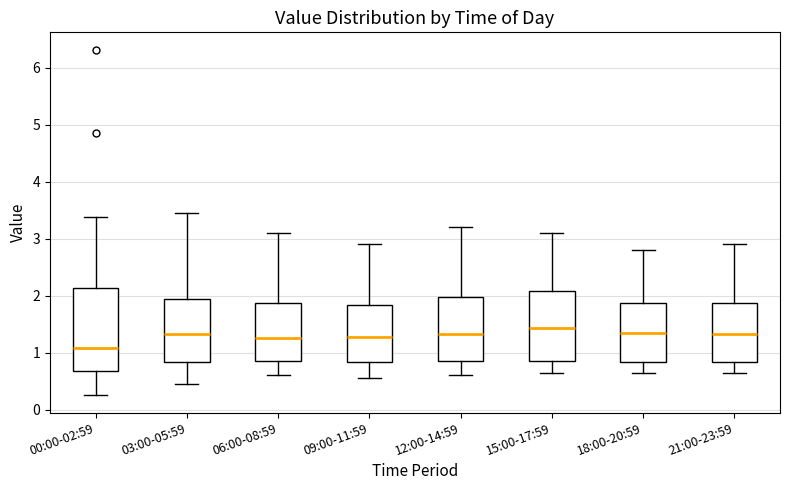

Where does the upper whisker of the box for 15:00-17:59 end on the y-axis? The values are not printed on the chart, so give them approximately, as read against the axis.

3.1